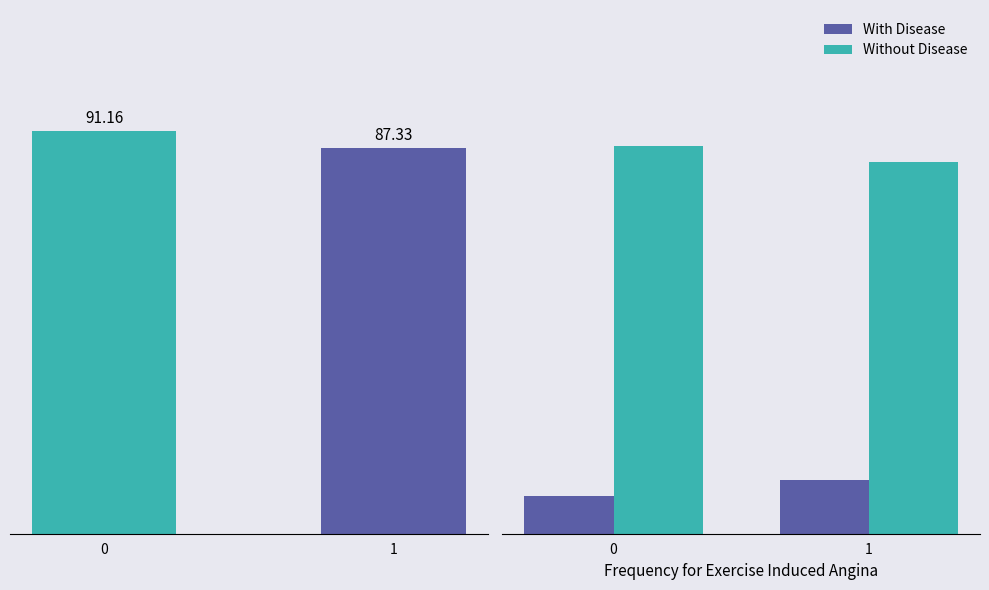

At how many categories does at least one series exceed 86?

2